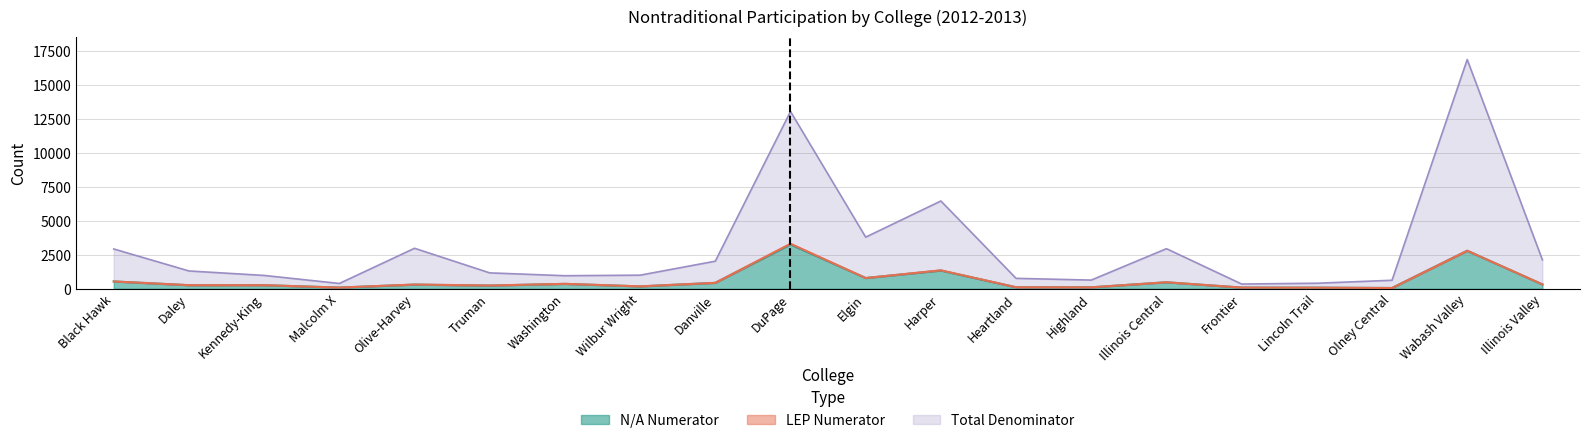

Where is the first local maximum for N/A Denominator?

Olive-Harvey